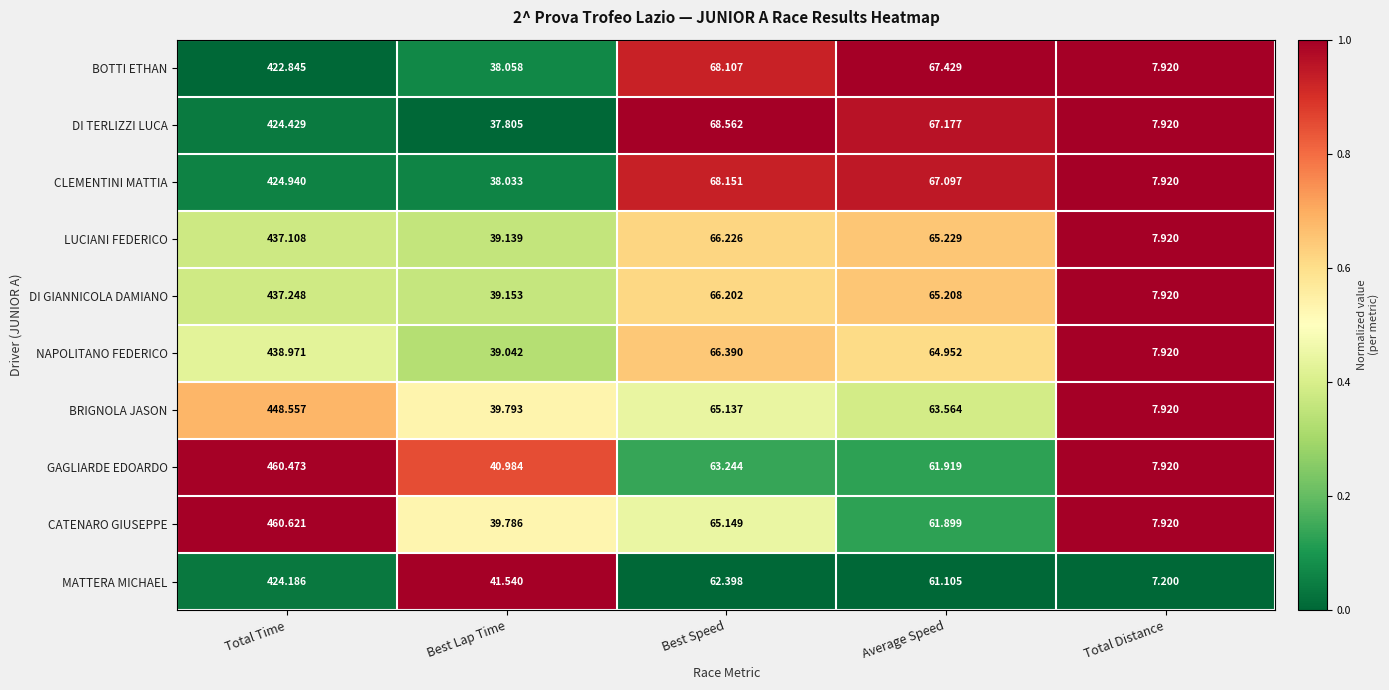

Which series has the largest range (max minus min)?

CATENARO GIUSEPPE